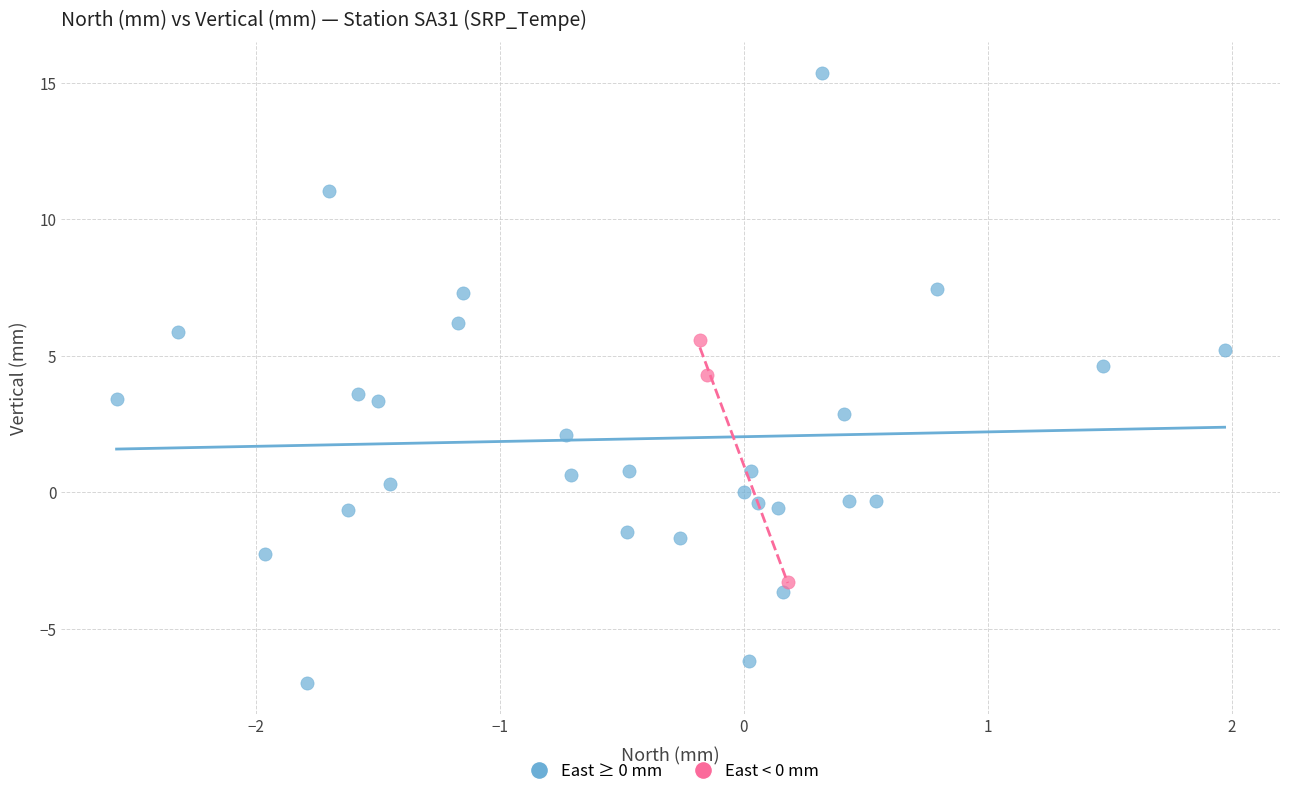

Which series contains the highest Y value?

East ≥ 0 mm